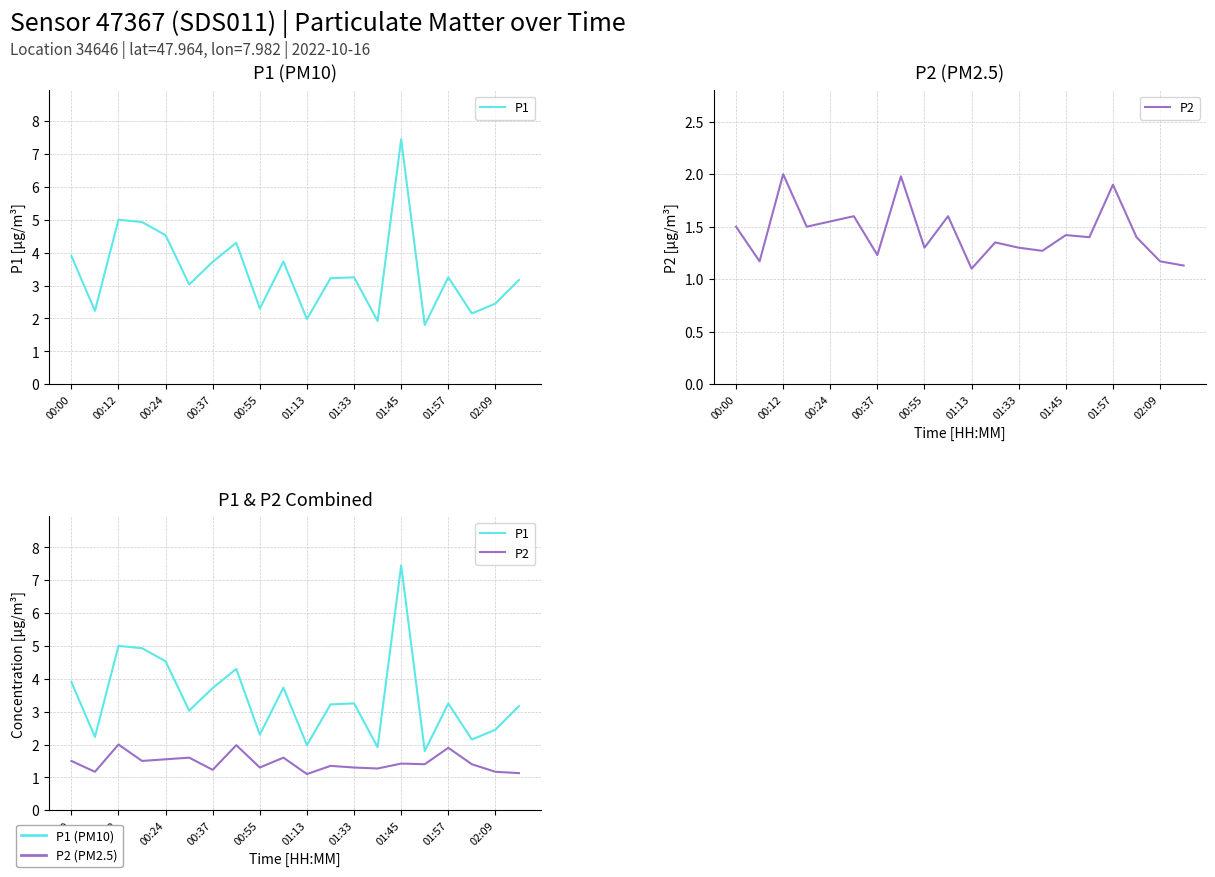

Which category has the lowest value in the P1 series?

15